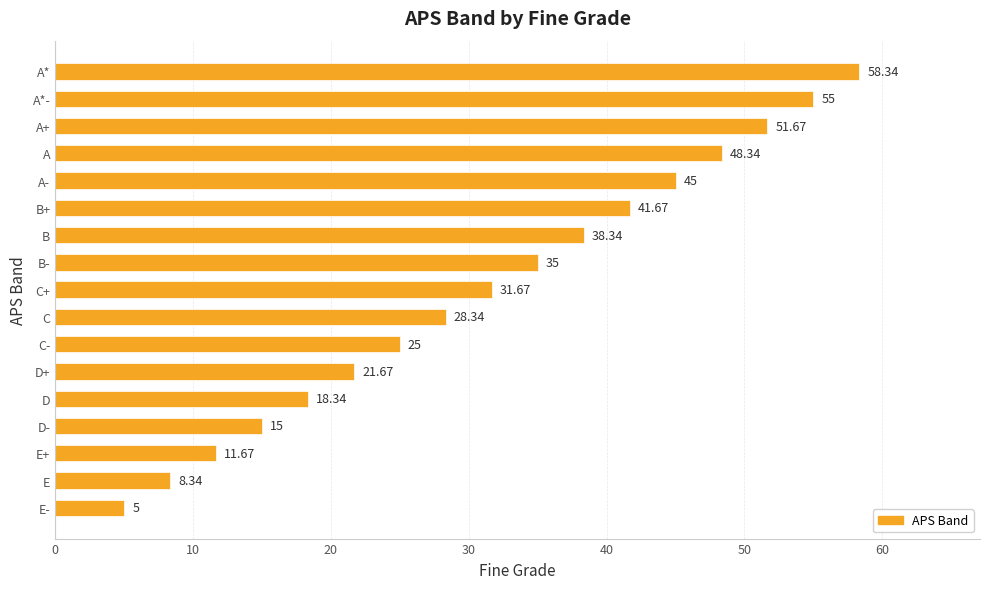

Rank the categories by value from highest to lowest.

A*, A*-, A+, A, A-, B+, B, B-, C+, C, C-, D+, D, D-, E+, E, E-